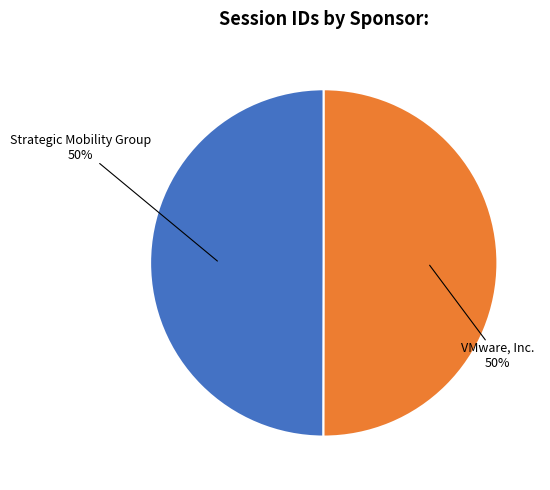

To the nearest percent, what portion does Strategic Mobility Group represent?

50%